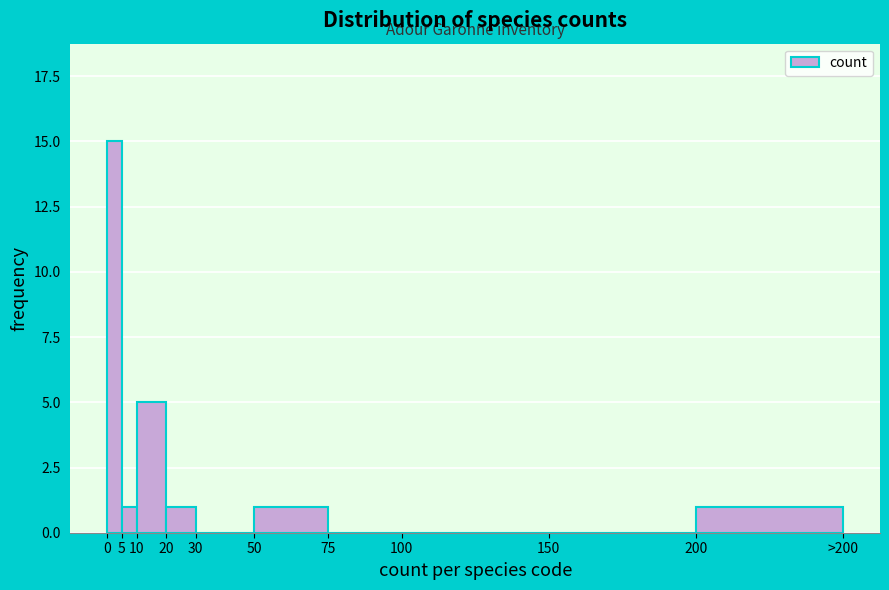

Reading right to left, list all the values displayed in this chart.

200=1	150=0	100=0	75=0	50=1	30=0	20=1	10=5	5=1	0=15